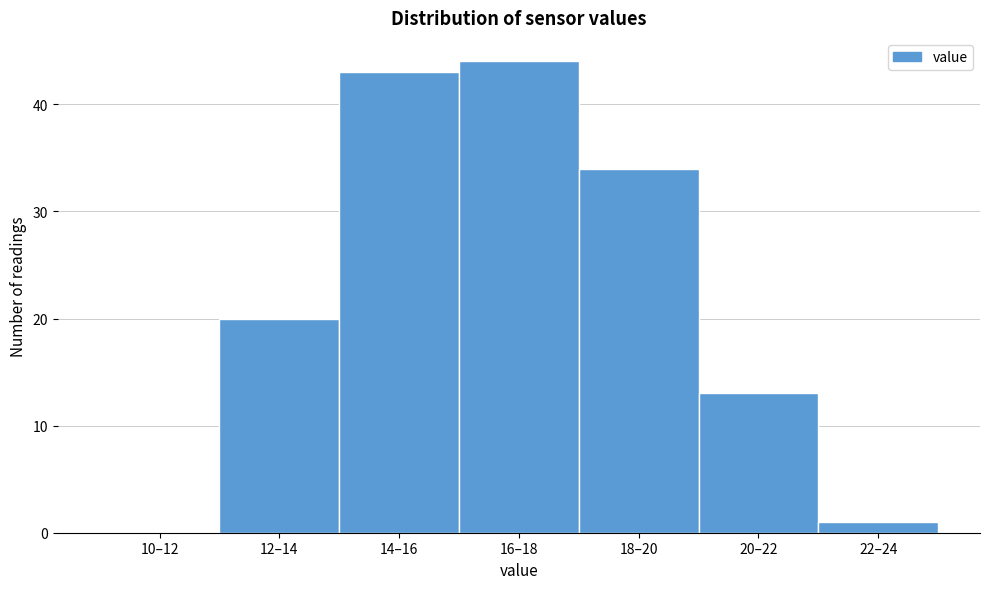

Reading left to right, list all the values displayed in this chart.

10–12=0	12–14=20	14–16=43	16–18=44	18–20=34	20–22=13	22–24=1